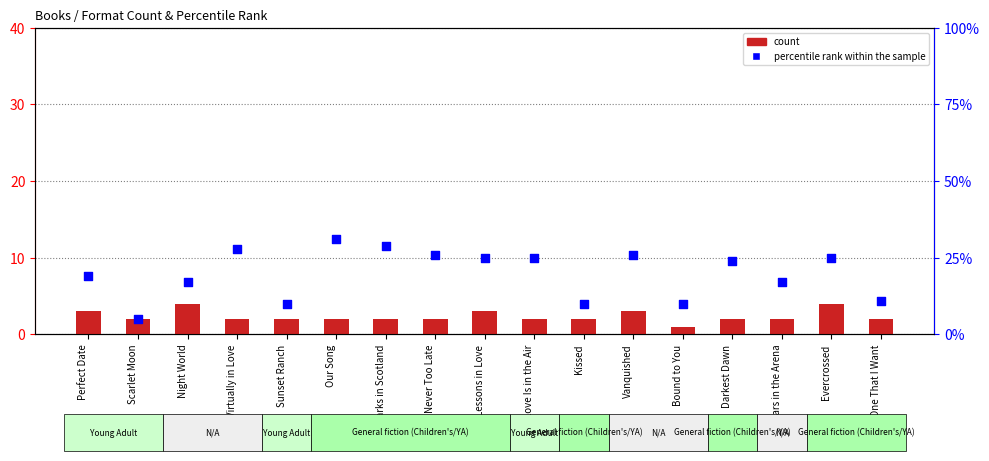

Which series reaches the minimum Y coordinate?

count